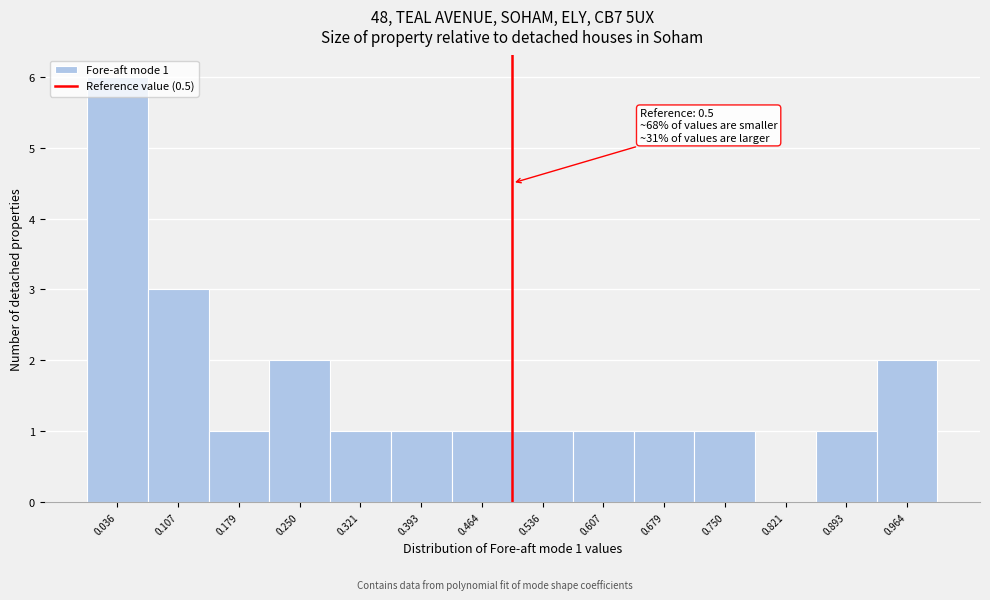

Which range on the x-axis has the tallest bar?

0.00 to 0.07